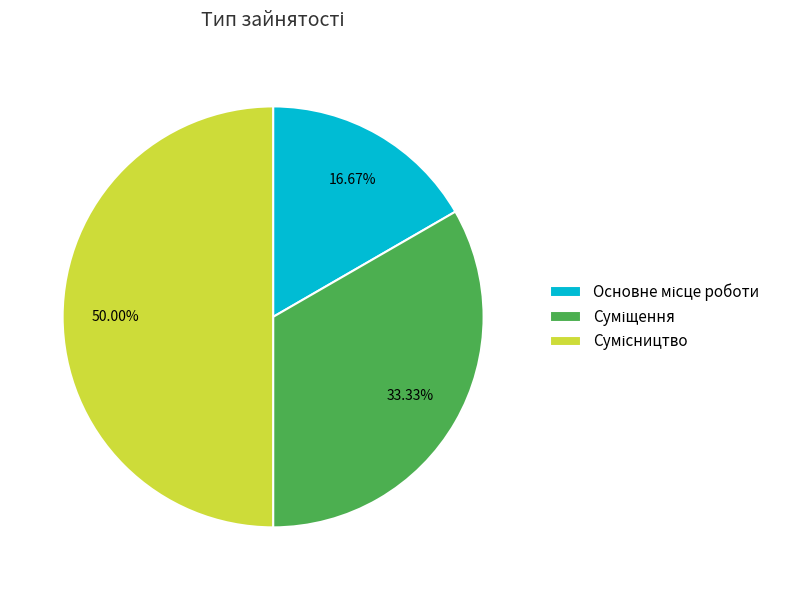

Count the number of slices in the pie.

3